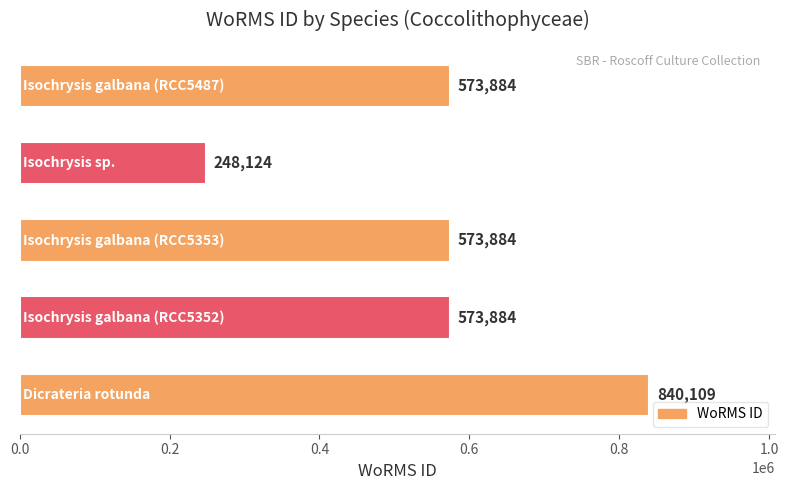

Reading bottom to top, transcribe all the data shown in this chart.

840109	573884	573884	248124	573884